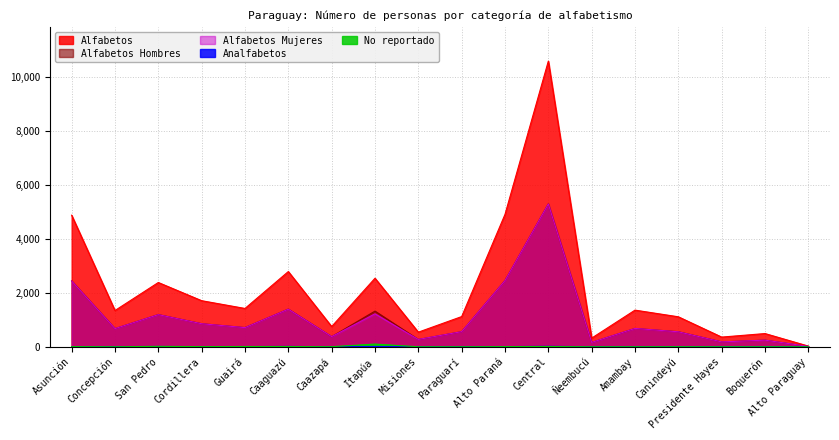

Reading left to right, list all the values displayed in this chart.

Alfabetos: 4879	1344	2383	1708	1420	2789	749	2541	541	1119	4910	10595	320	1358	1111	358	489	24
Analfabetos: 2	6	9	5	5	11	1	8	1	5	5	15	2	0	5	2	1	2
No reportado: 5	0	14	5	9	8	2	99	0	0	5	8	0	0	2	0	0	0
Alfabetos Hombres: 2441	672	1193	855	711	1396	374	1321	270	560	2456	5300	160	679	557	179	245	12
Alfabetos Mujeres: 2438	672	1190	853	709	1393	375	1220	271	559	2454	5295	160	679	554	179	244	12